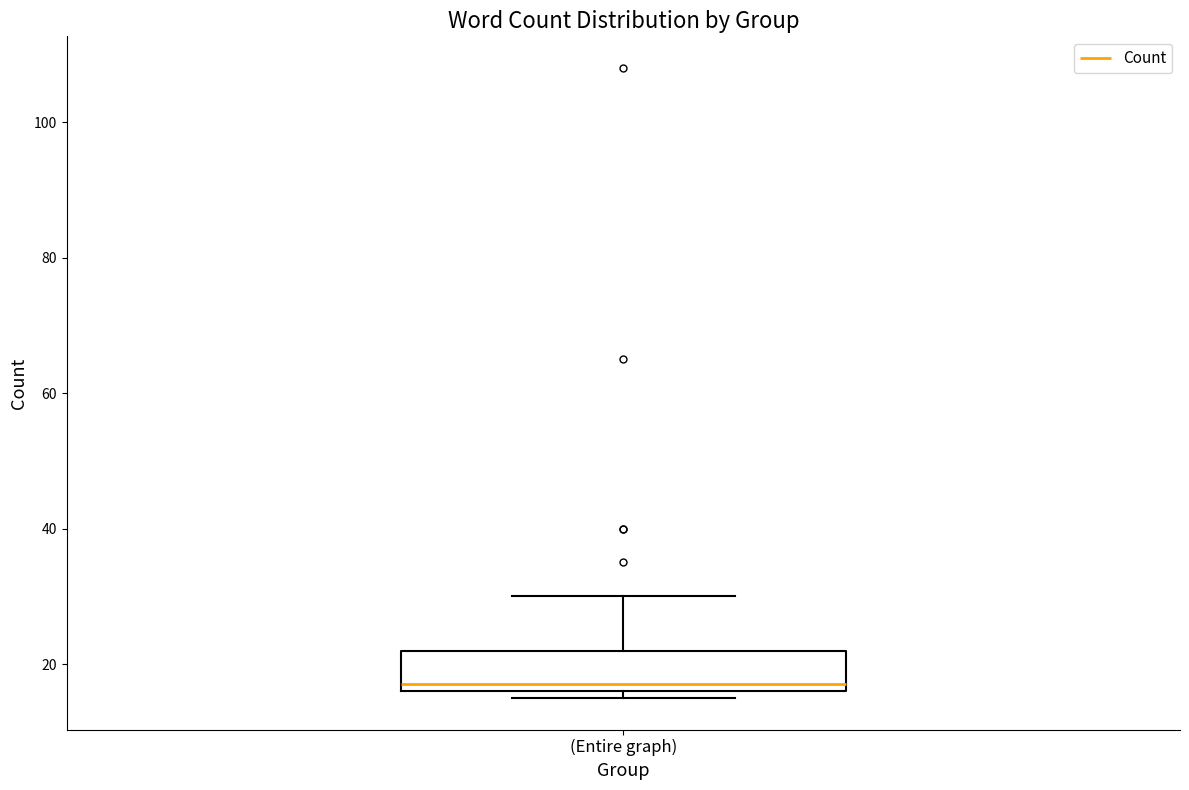

Read this box plot against the y-axis: the position of the median line, the range covered by the box, and the ends of both whiskers. The values are not printed on the chart, so give them approximately, as read against the axis.

median 18, box 16 to 22, whiskers 16 (just below the box's lower edge) to 30